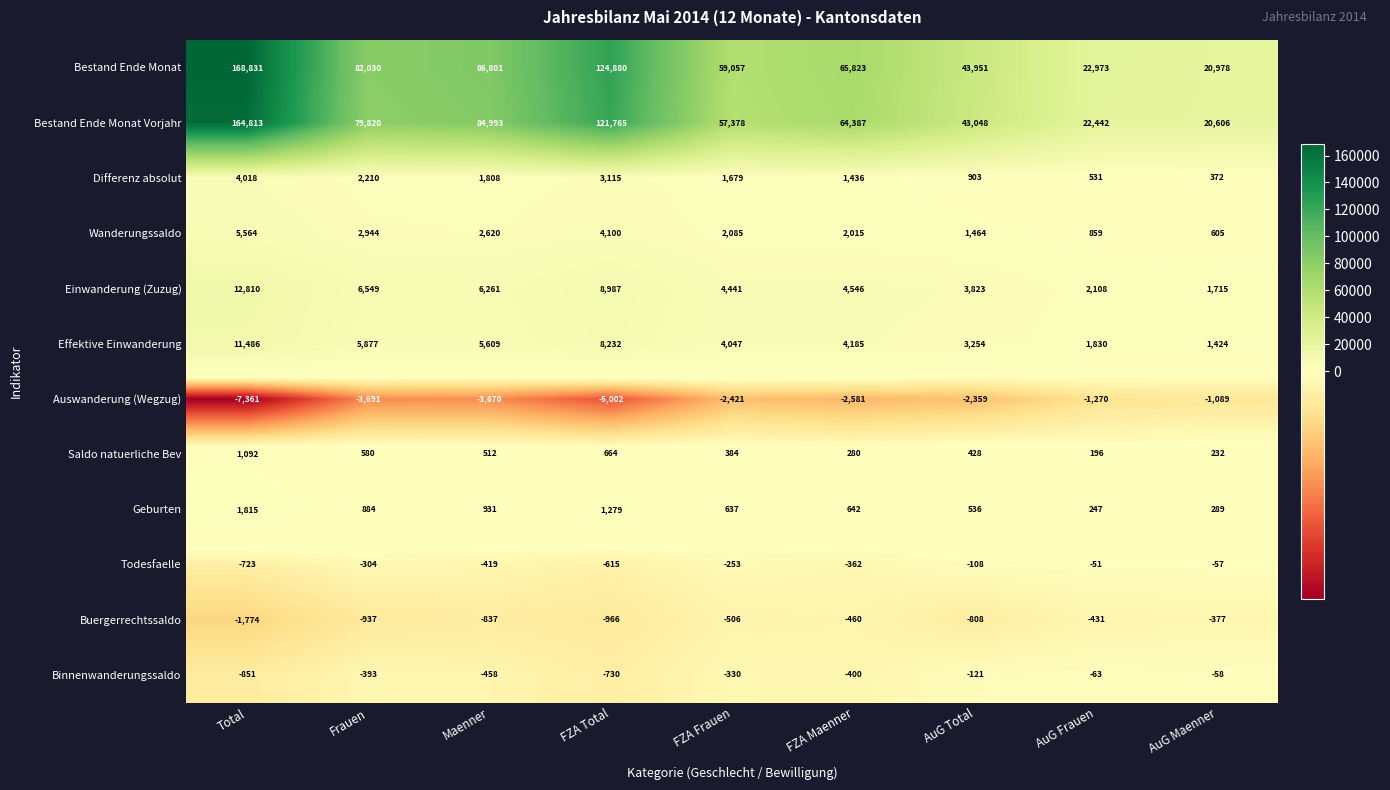

What is the spread (max minus min) of values at AuG Maenner?

22067